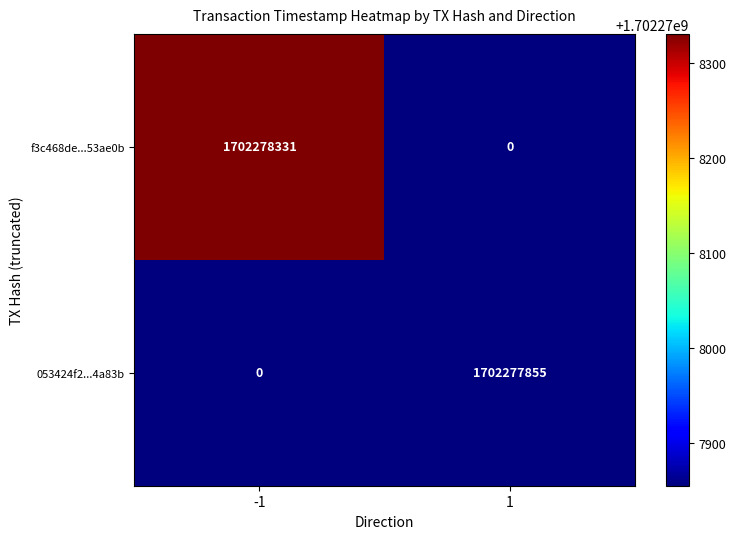

Count the number of categories in the chart.

2